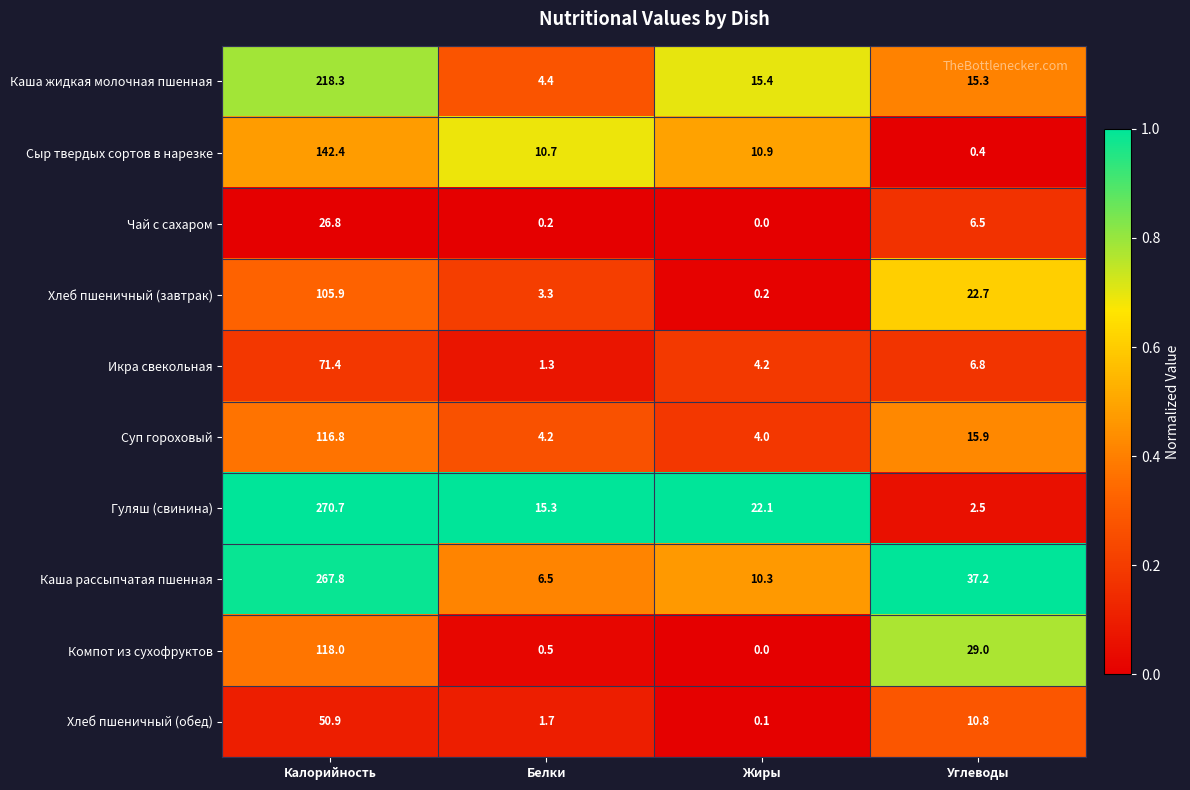

Which series changed the most between Белки and Углеводы?

Каша рассыпчатая пшенная